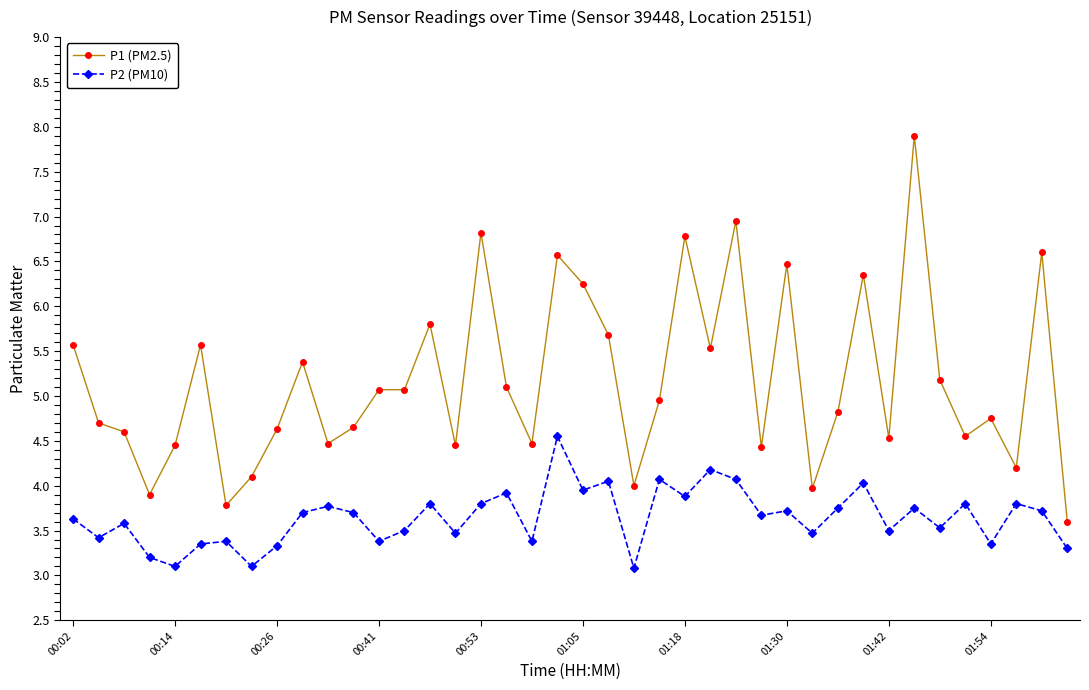

How many categories are shown in the chart?

40